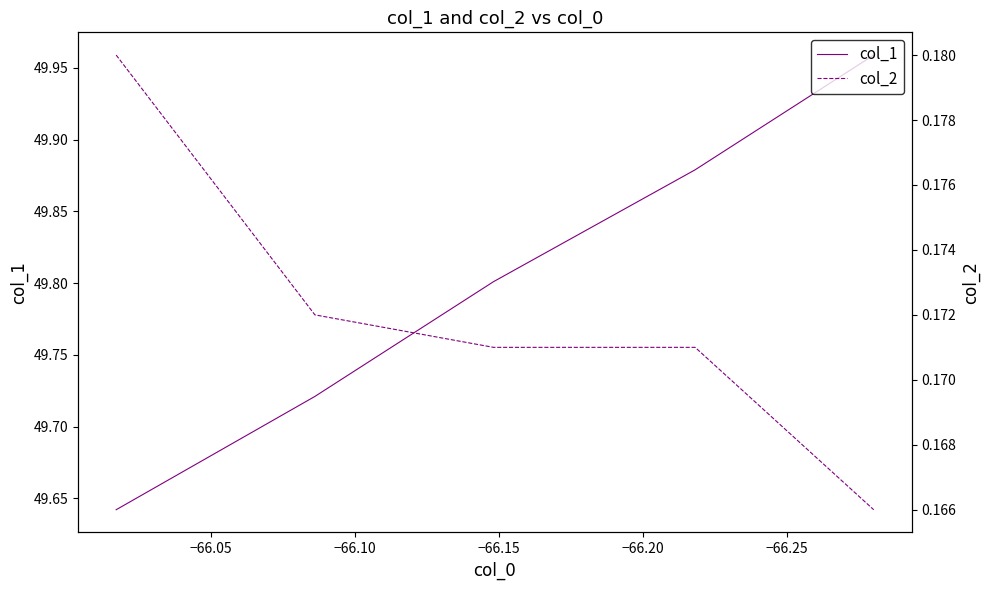

What is the approximate value of col_2 at −66.15?

0.2